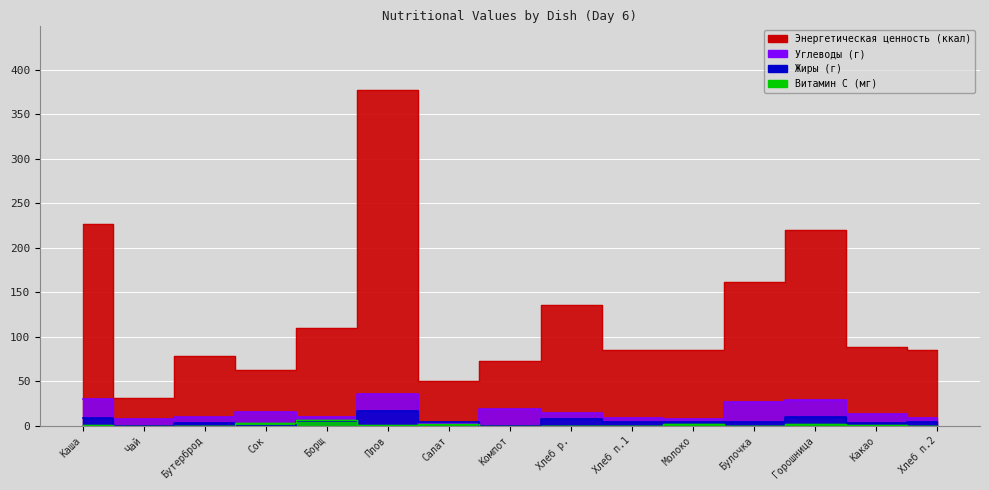

Reading right to left, extract all data points from this chart.

Углеводы: 9.1	13.1	28.9	27.2	7.5	9.1	14.6	18.3	2.9	35.7	10.1	15.0	9.8	7.8	30.4
Энергетическая ценность: 85.0	88.8	220.0	162.0	84.7	85.0	136.0	72.6	50.2	377.0	110.4	63.1	78.0	31.4	227.0
Жиры: 4.7	2.6	9.4	4.1	4.0	4.7	7.5	0.0	3.8	17.0	5.7	0.0	3.5	0.0	8.3
Витамин С: 0.0	1.2	1.5	0.0	2.0	0.0	0.0	0.2	2.4	1.0	6.8	3.0	0.0	0.0	0.9